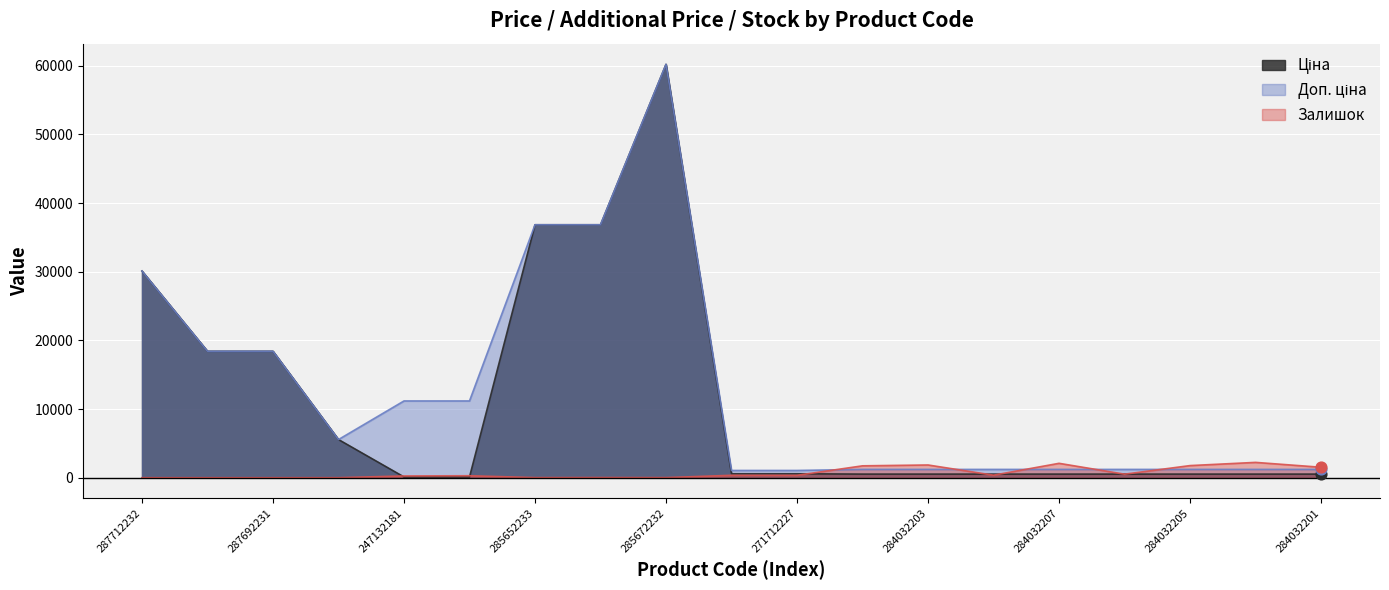

Which series reaches the maximum Y coordinate?

Ціна